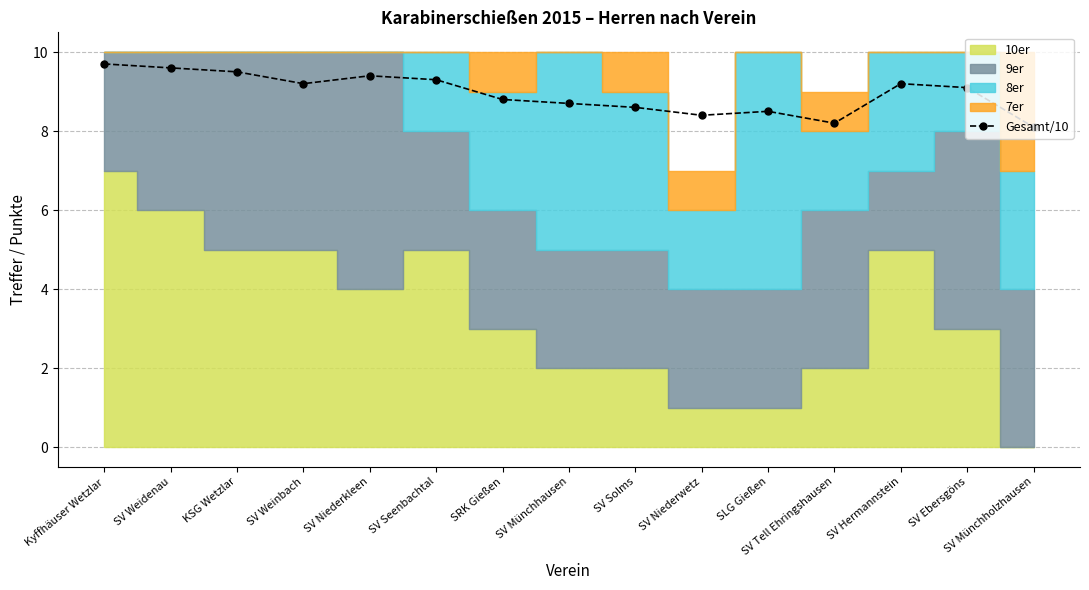

How many data points are less than 9?

7